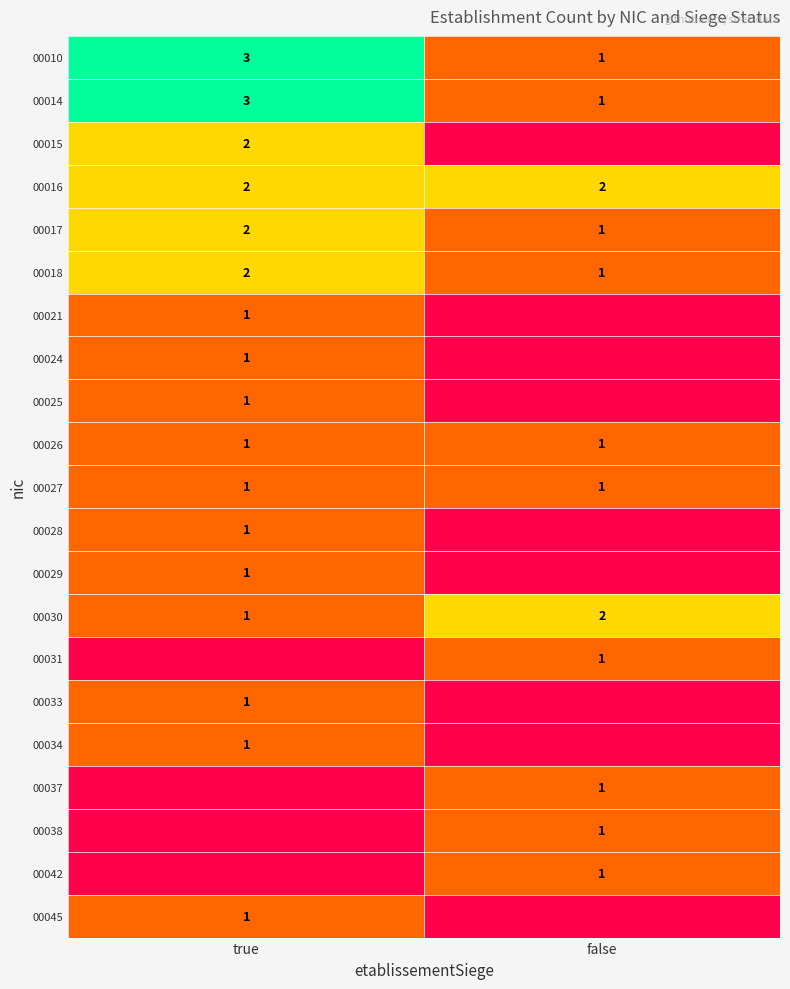

Between false and true, which is larger?

true